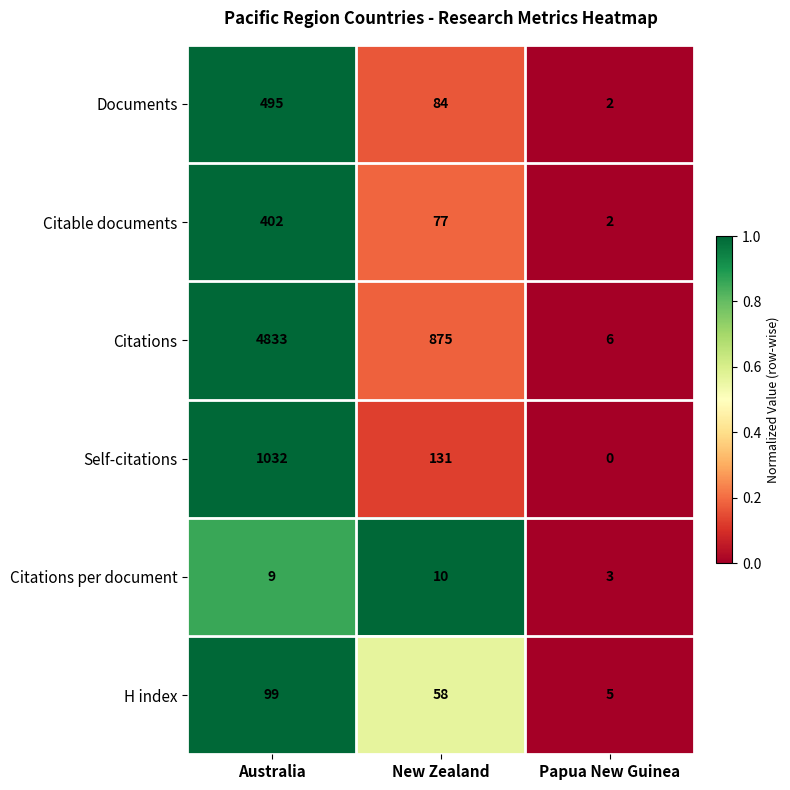

What is the maximum value for Citations per document?

10